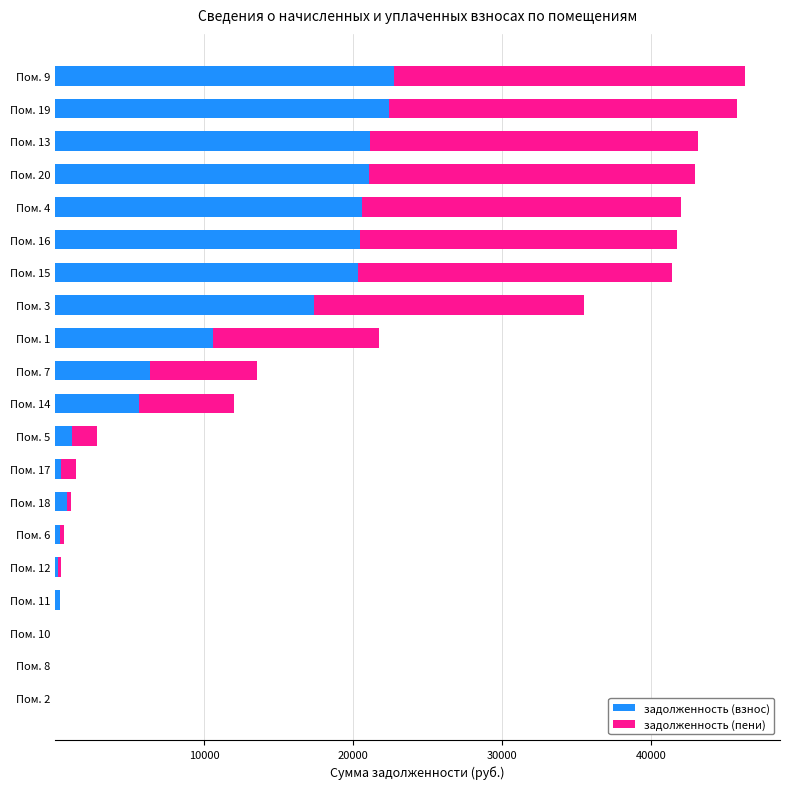

How many series are shown in this chart?

2